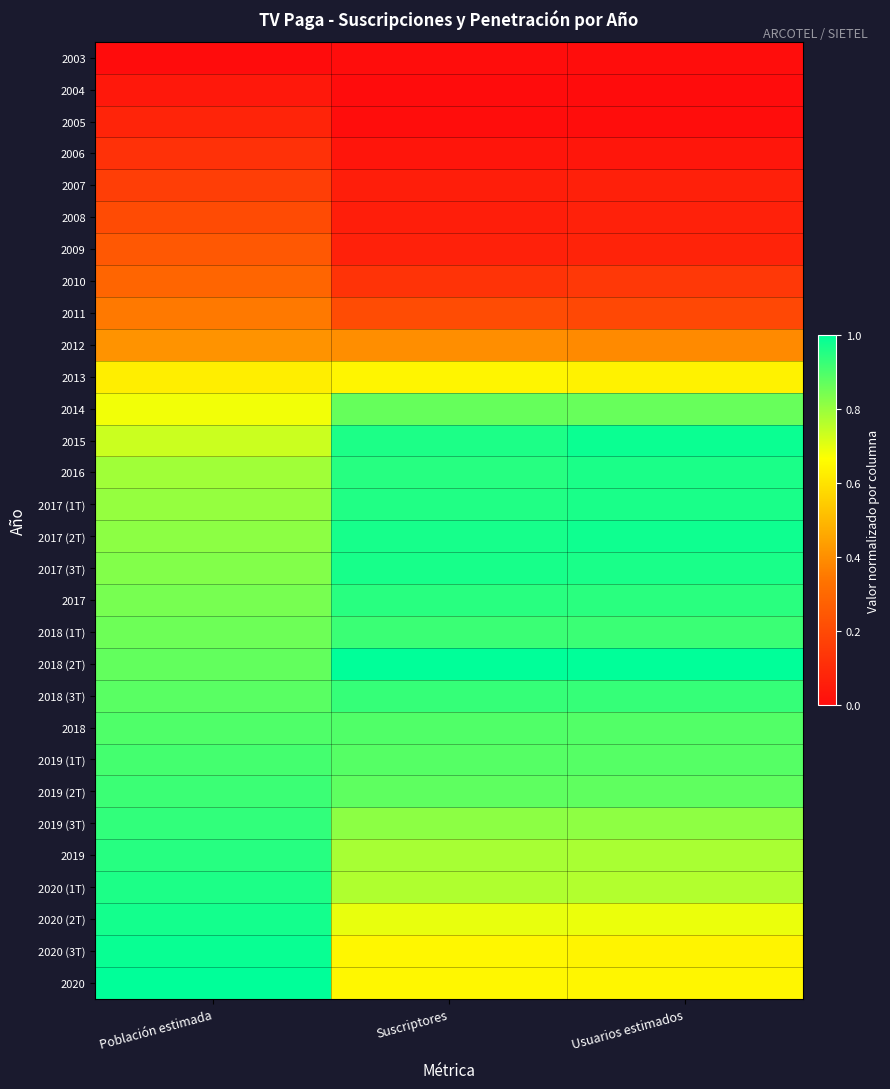

Reading right to left, extract all data points from this chart.

2003: Usuarios estimados=0.0	Suscriptores=0.0	Población estimada=0.0
2004: Usuarios estimados=0.0	Suscriptores=0.0	Población estimada=0.0
2005: Usuarios estimados=0.0	Suscriptores=0.0	Población estimada=0.1
2006: Usuarios estimados=0.0	Suscriptores=0.0	Población estimada=0.1
2007: Usuarios estimados=0.1	Suscriptores=0.1	Población estimada=0.2
2008: Usuarios estimados=0.1	Suscriptores=0.1	Población estimada=0.2
2009: Usuarios estimados=0.1	Suscriptores=0.1	Población estimada=0.2
2010: Usuarios estimados=0.1	Suscriptores=0.1	Población estimada=0.3
2011: Usuarios estimados=0.2	Suscriptores=0.2	Población estimada=0.4
2012: Usuarios estimados=0.4	Suscriptores=0.4	Población estimada=0.4
2013: Usuarios estimados=0.6	Suscriptores=0.6	Población estimada=0.6
2014: Usuarios estimados=0.9	Suscriptores=0.9	Población estimada=0.7
2015: Usuarios estimados=1.0	Suscriptores=1.0	Población estimada=0.7
2016: Usuarios estimados=1.0	Suscriptores=0.9	Población estimada=0.8
2017 (1T): Usuarios estimados=1.0	Suscriptores=1.0	Población estimada=0.8
2017 (2T): Usuarios estimados=1.0	Suscriptores=1.0	Población estimada=0.8
2017 (3T): Usuarios estimados=1.0	Suscriptores=1.0	Población estimada=0.8
2017: Usuarios estimados=0.9	Suscriptores=0.9	Población estimada=0.8
2018 (1T): Usuarios estimados=0.9	Suscriptores=0.9	Población estimada=0.9
2018 (2T): Usuarios estimados=1.0	Suscriptores=1.0	Población estimada=0.9
2018 (3T): Usuarios estimados=0.9	Suscriptores=0.9	Población estimada=0.9
2018: Usuarios estimados=0.9	Suscriptores=0.9	Población estimada=0.9
2019 (1T): Usuarios estimados=0.9	Suscriptores=0.9	Población estimada=0.9
2019 (2T): Usuarios estimados=0.9	Suscriptores=0.9	Población estimada=0.9
2019 (3T): Usuarios estimados=0.8	Suscriptores=0.8	Población estimada=0.9
2019: Usuarios estimados=0.8	Suscriptores=0.8	Población estimada=0.9
2020 (1T): Usuarios estimados=0.8	Suscriptores=0.8	Población estimada=1.0
2020 (2T): Usuarios estimados=0.7	Suscriptores=0.7	Población estimada=1.0
2020 (3T): Usuarios estimados=0.6	Suscriptores=0.6	Población estimada=1.0
2020: Usuarios estimados=0.6	Suscriptores=0.6	Población estimada=1.0